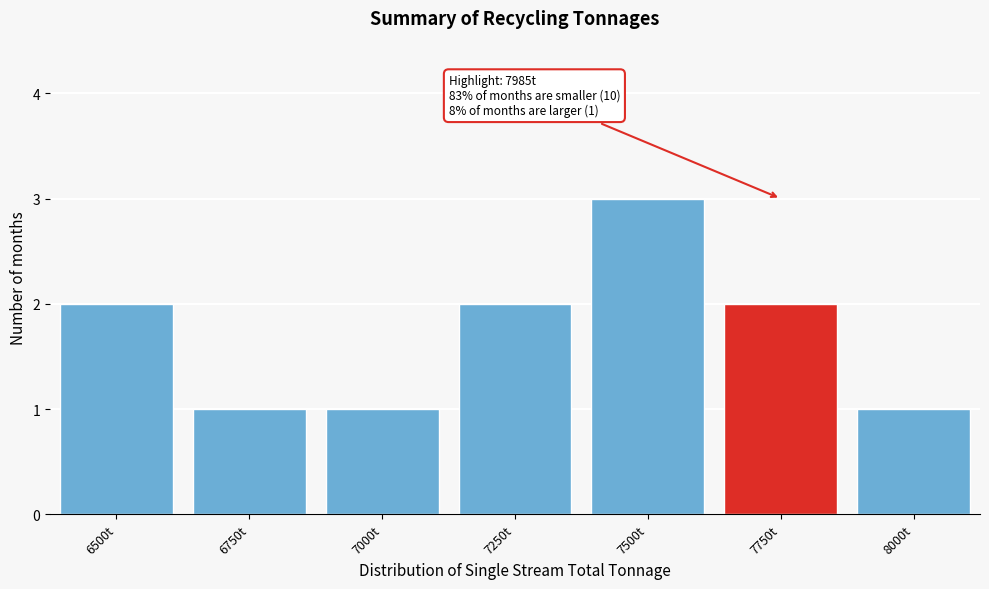

Reading left to right, what are all the values shown in this chart?

6500t=2	6750t=1	7000t=1	7250t=2	7500t=3	7750t=2	8000t=1